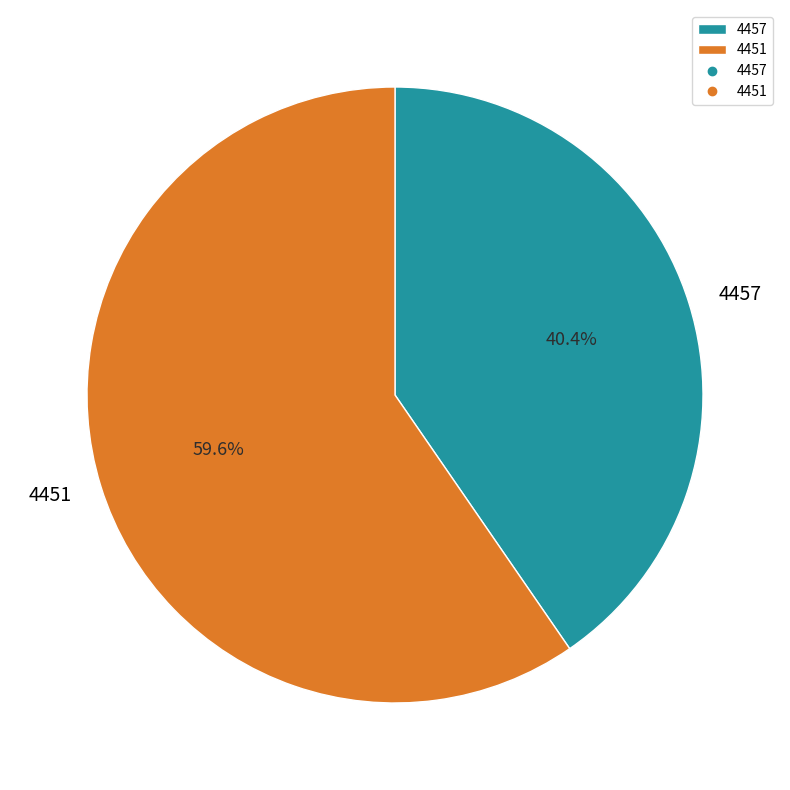

To the nearest percent, what portion does 4451 represent?

60%